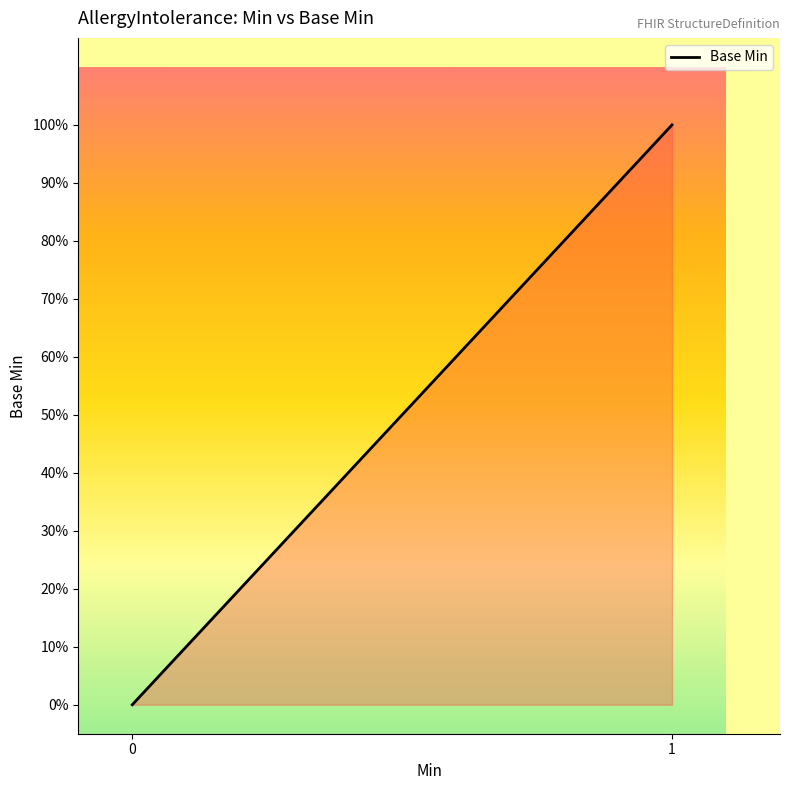

Does the chart have visible grid lines?

No